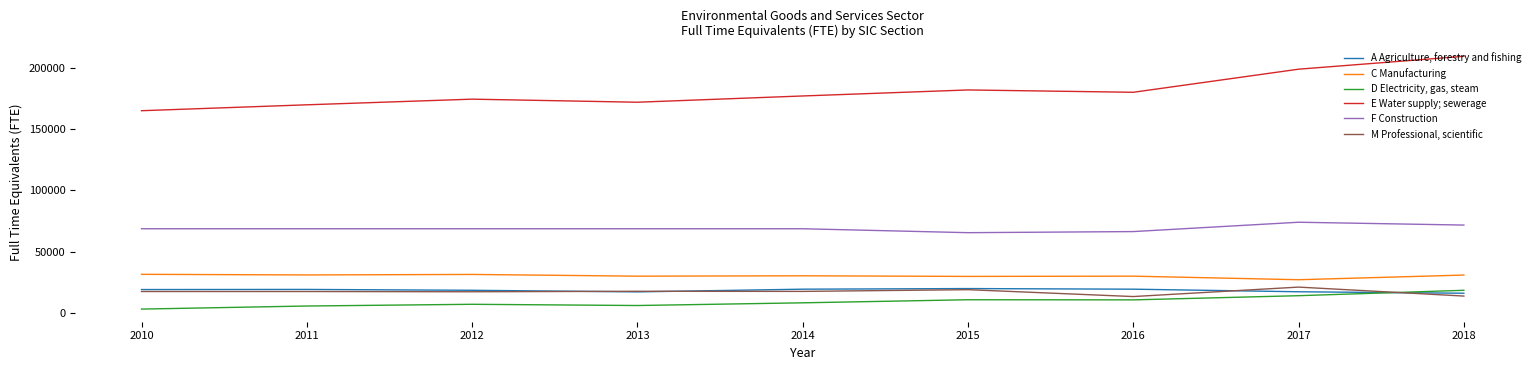

Which series has the widest spread of values?

E Water supply; sewerage